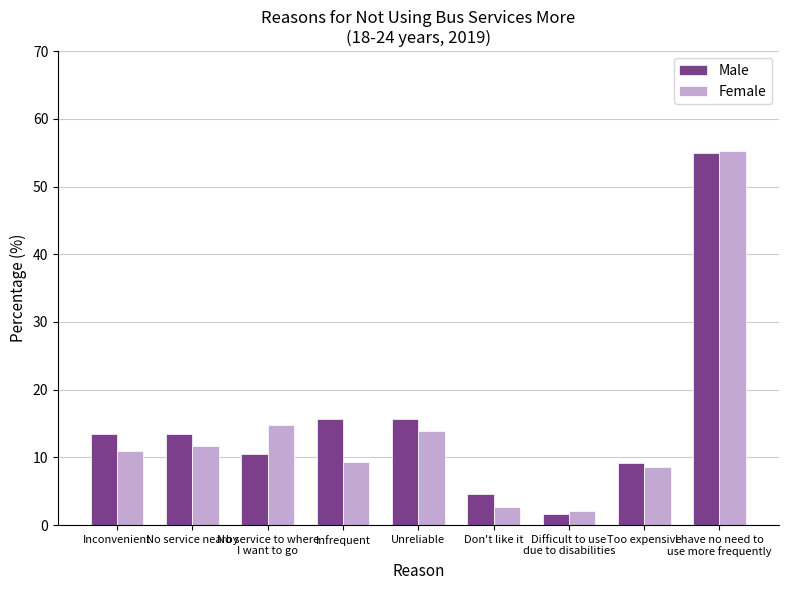

What is the maximum value for Female?

55.3